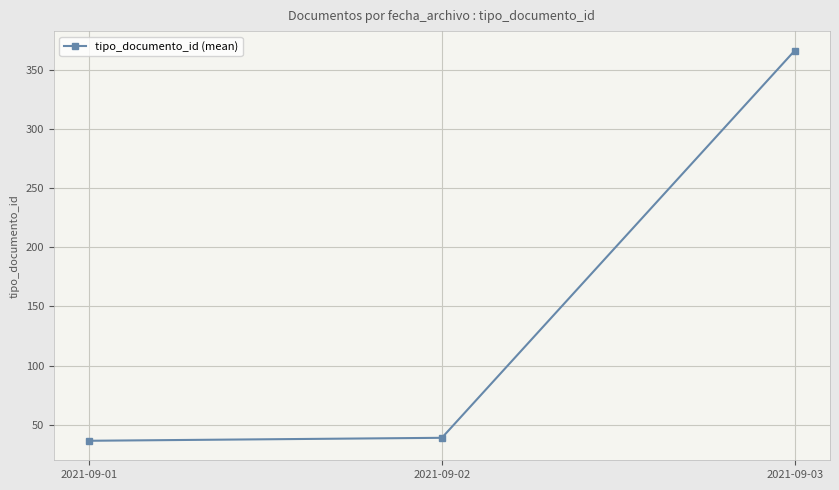

At which label is the value closest to 201?

2021-09-02